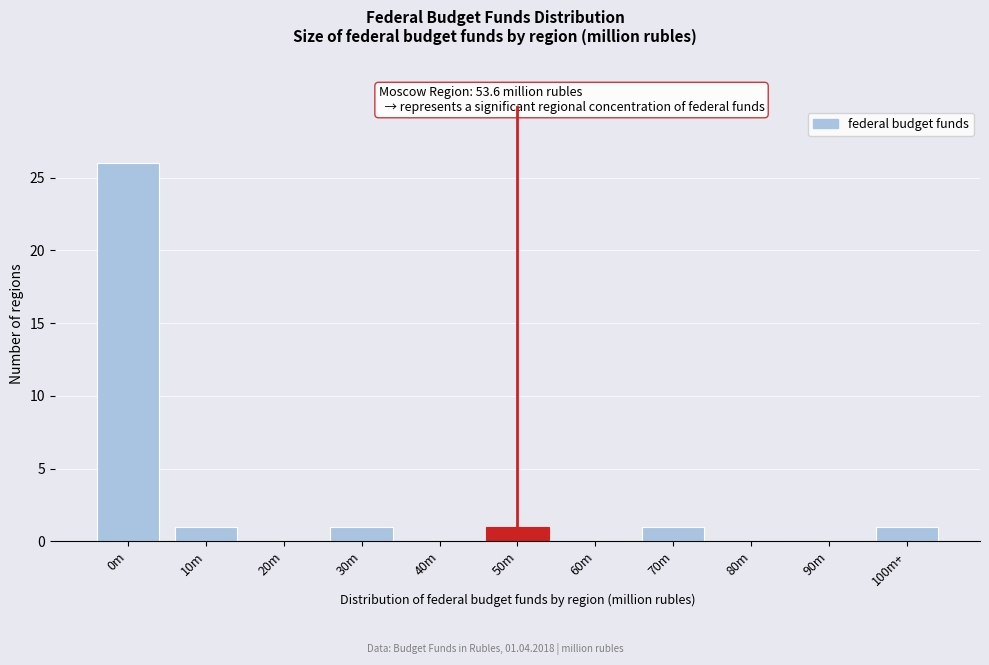

Reading left to right, transcribe all the data shown in this chart.

0m=26	10m=1	20m=0	30m=1	40m=0	50m=1	60m=0	70m=1	80m=0	90m=0	100m+=1